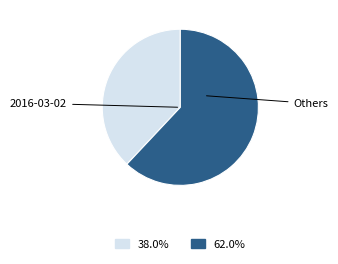

Is there a majority slice in this chart?

Yes